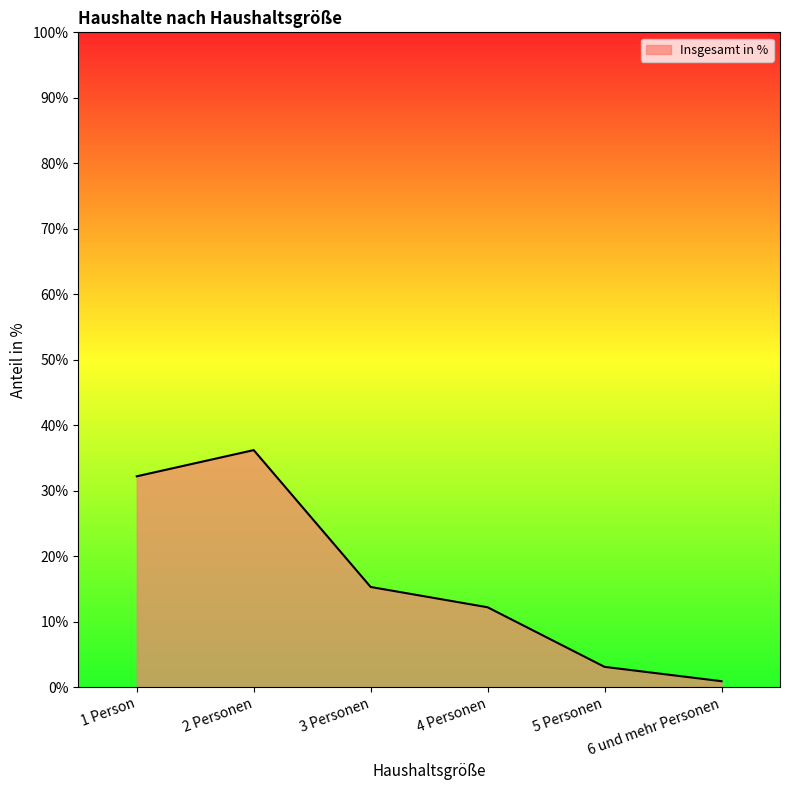

List the labels in order of value, smallest first.

6 und mehr Personen, 5 Personen, 4 Personen, 3 Personen, 1 Person, 2 Personen